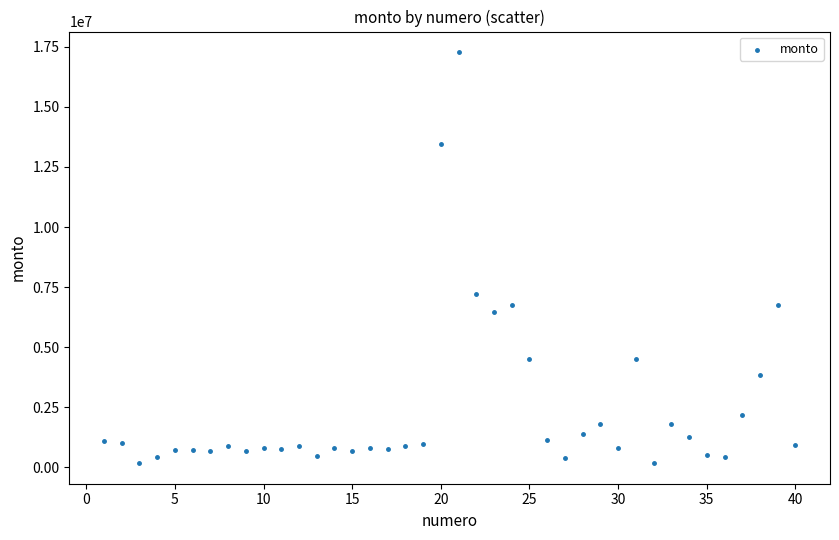

What Y value in the scatter plot is closest to 8727500?

7200000